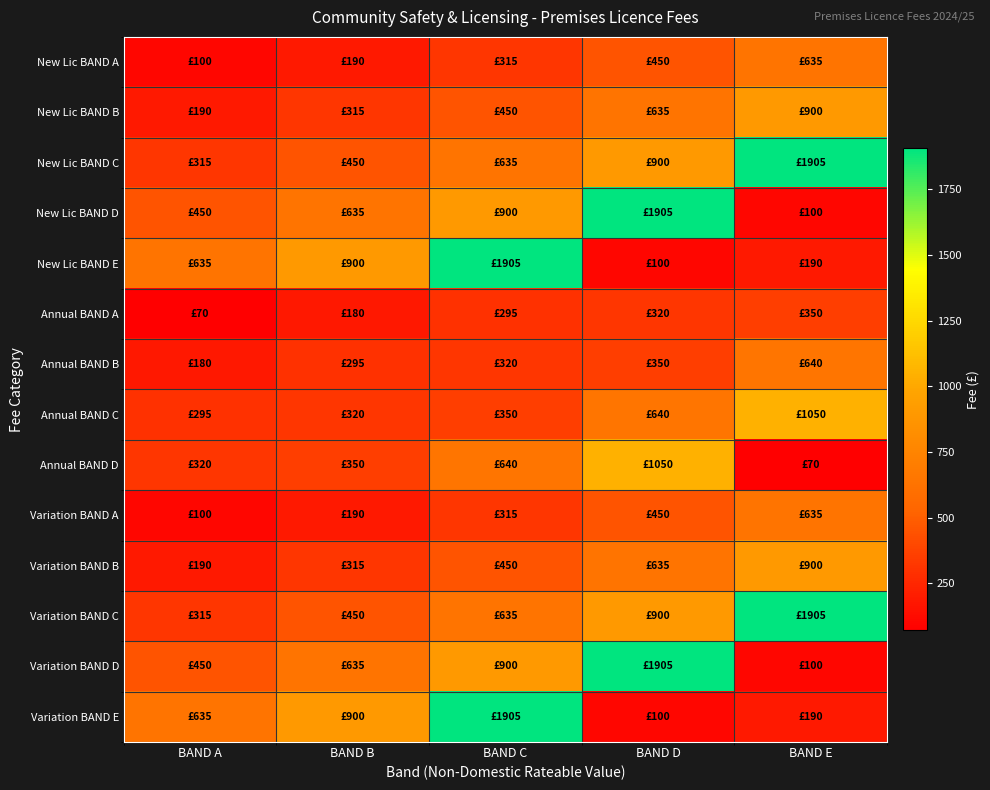

What is the total value across all series at BAND C?

10015